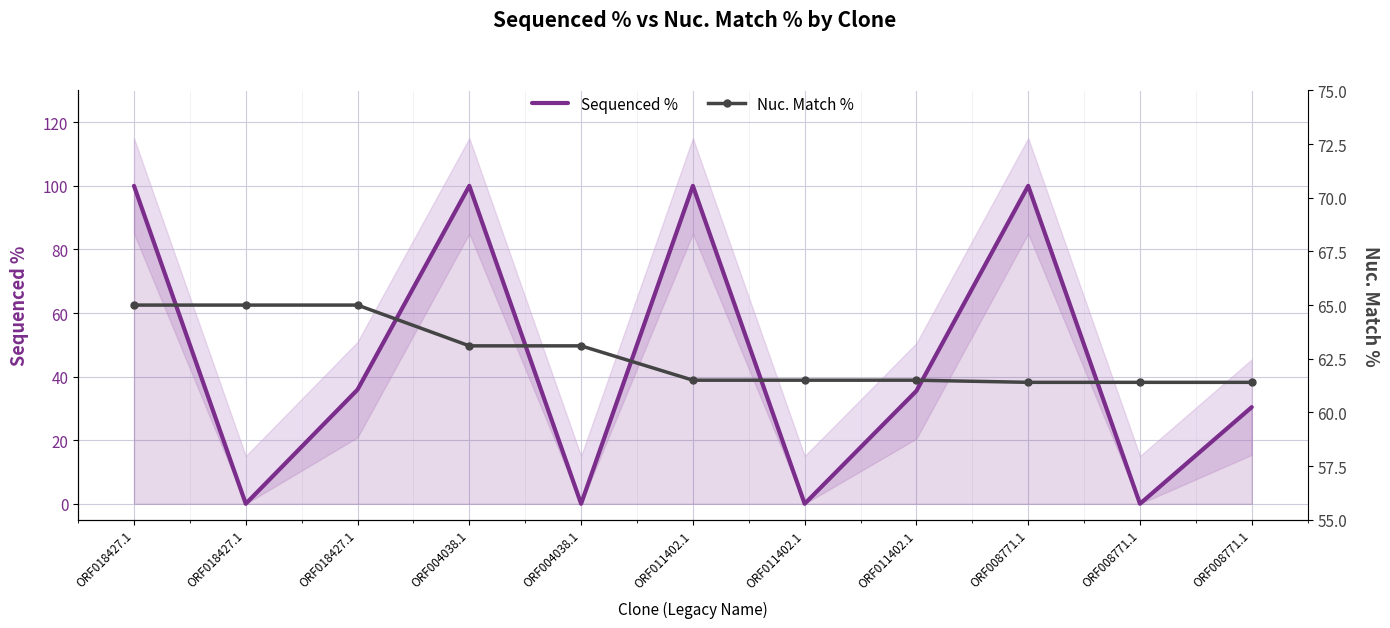

Reading right to left, transcribe all the data shown in this chart.

Sequenced %: 30.4	0.0	100.0	35.5	0.0	100.0	0.0	100.0	35.9	0.0	100.0
Nuc. Match %: 61.4	61.4	61.4	61.5	61.5	61.5	63.1	63.1	65.0	65.0	65.0